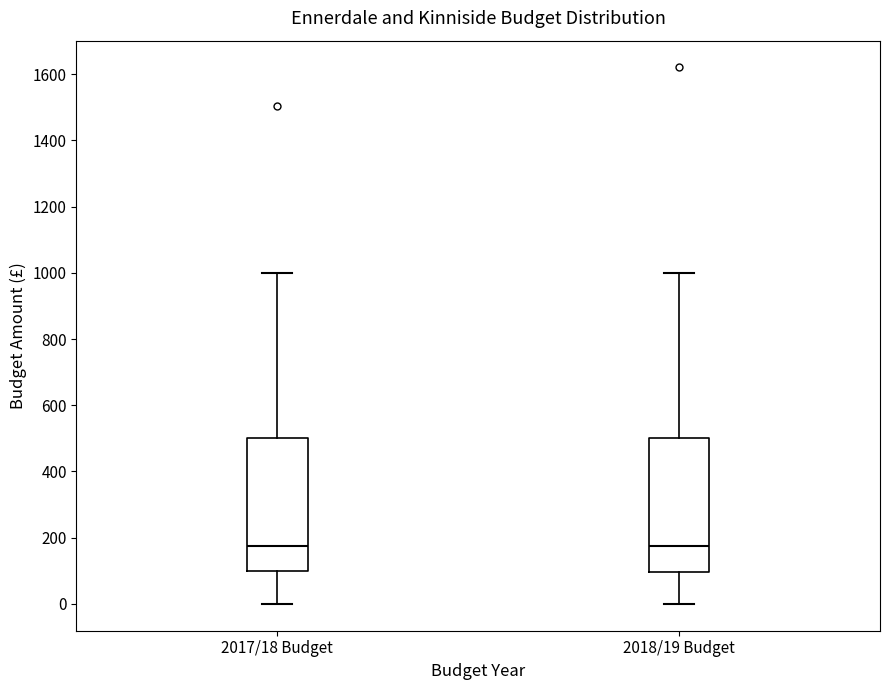

Reading left to right, transcribe this box plot: for each box, give where its median line is, the range the box spans, and where its two whiskers end, as read against the y-axis. The values are not printed on the chart, so give them approximately, as read against the axis.

2017/18 Budget: median 180, box 100 to 500, whiskers 0 to 1000
2018/19 Budget: median 180, box 100 to 500, whiskers 0 to 1000